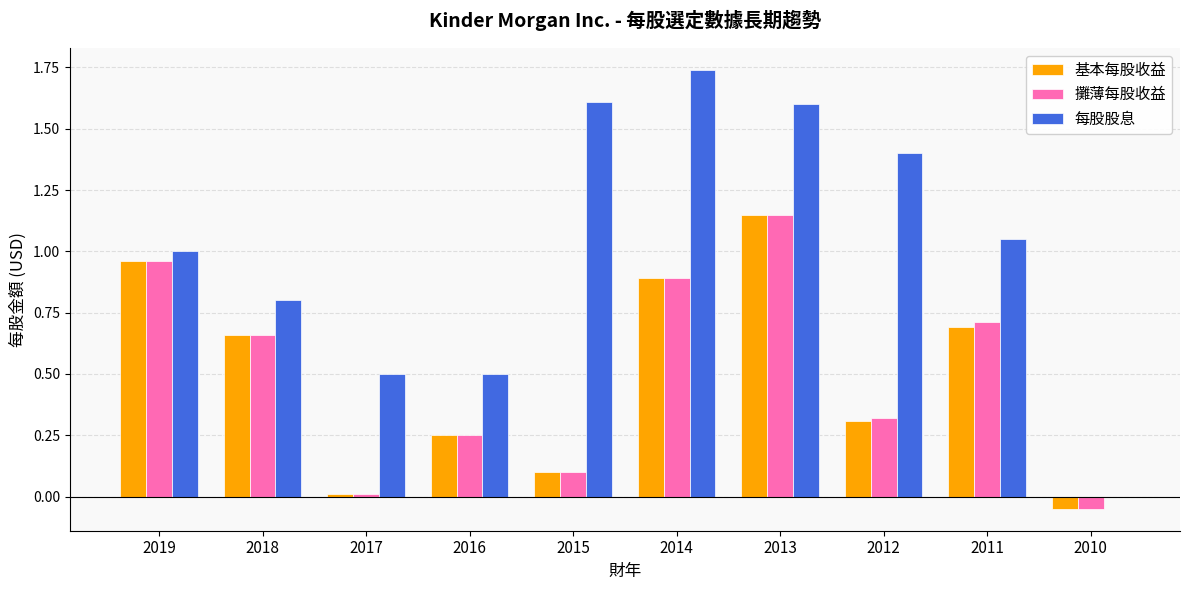

Which category has the highest value across all series?

2014